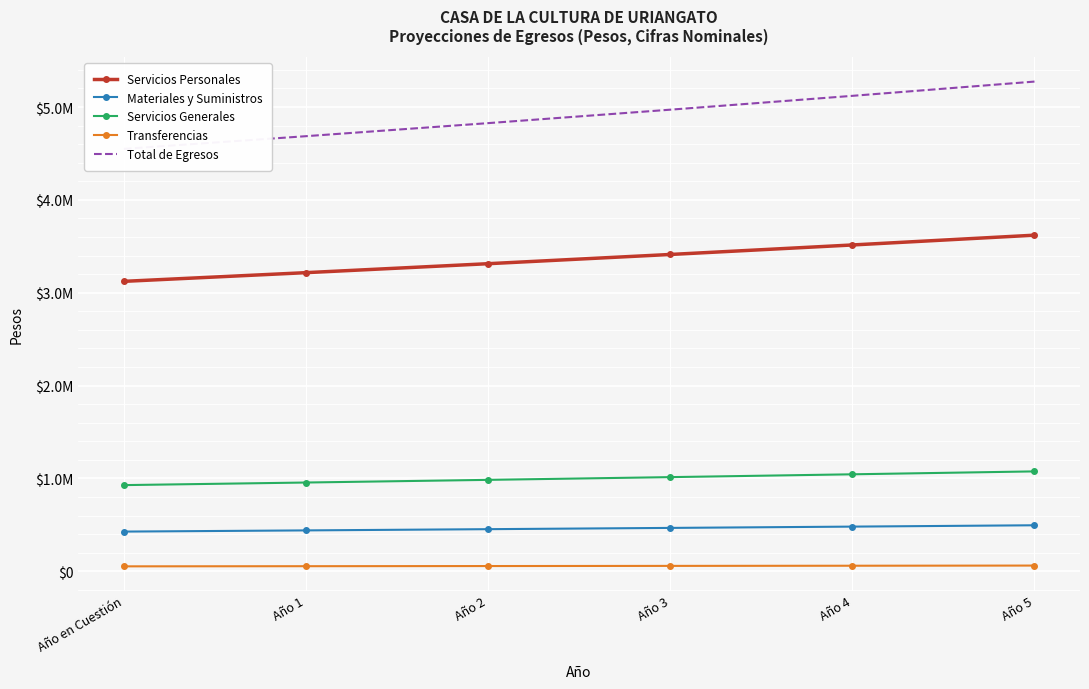

The Total de Egresos series shows 2616826.3 at Año 1. True or false?

False